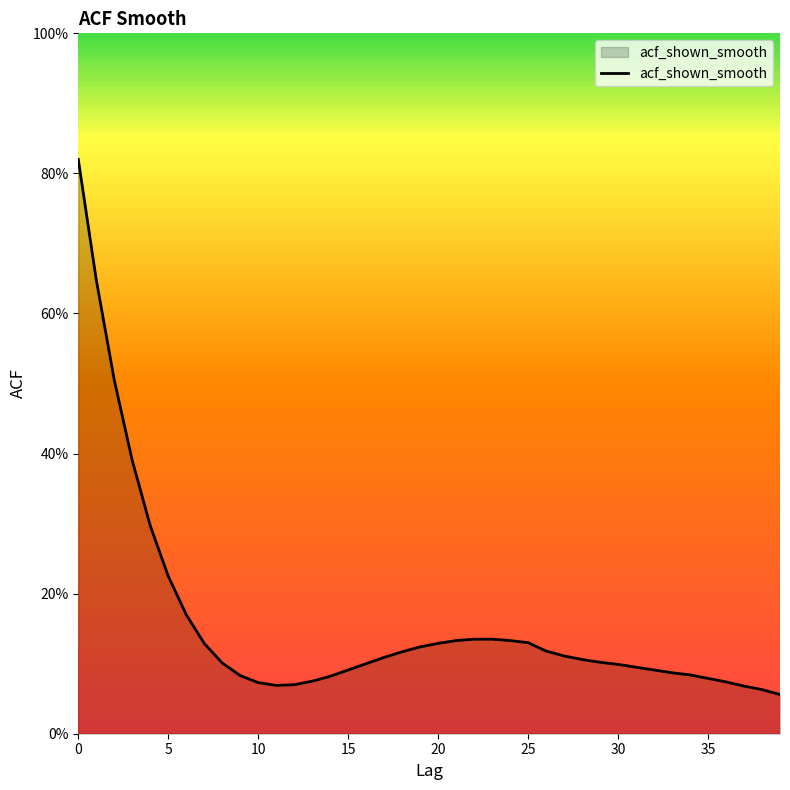

What is the minimum value shown in the chart?

0.1